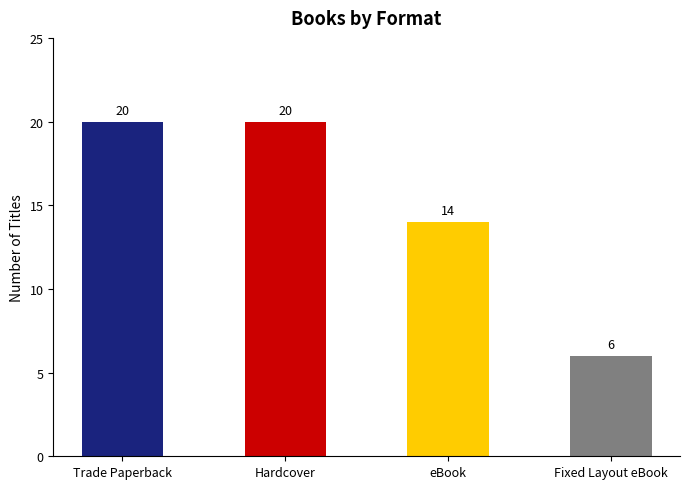

True or false: the data shows 20 at Hardcover.

True